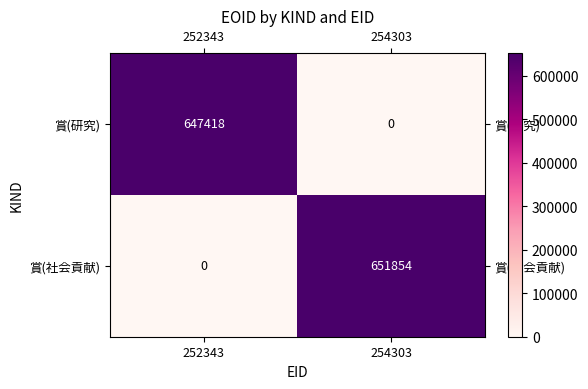

Is it true that 賞(社会貢献) equals 651854 at 254303?

True